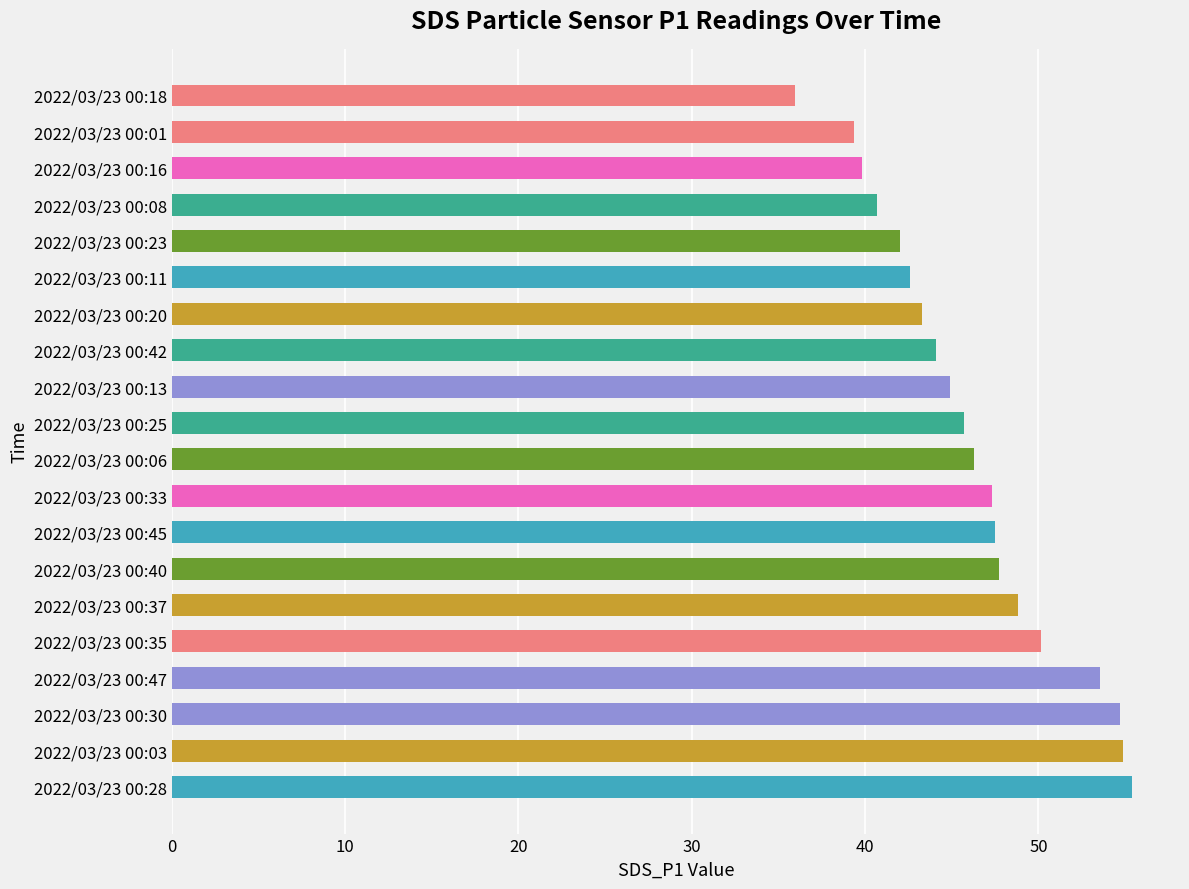

Are the bars horizontal?

Yes